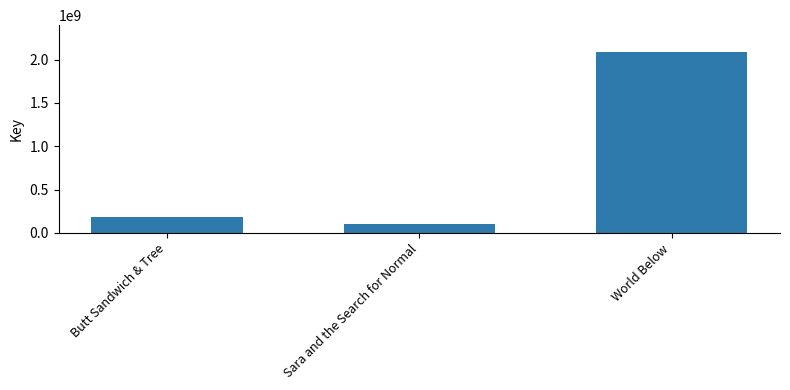

Are the bars horizontal?

No